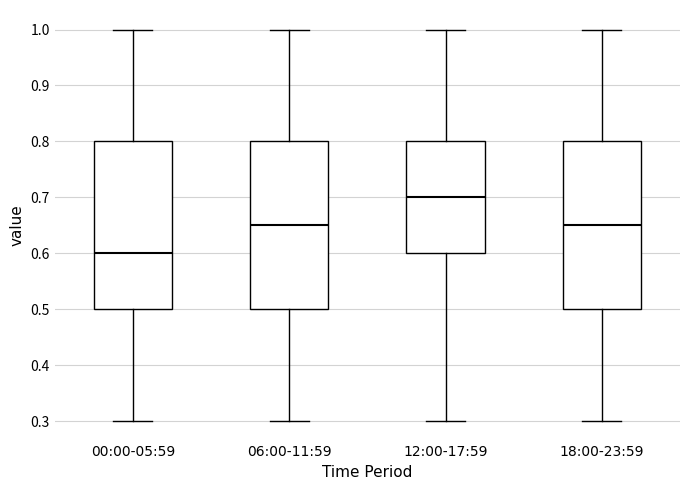

Reading left to right, transcribe this box plot: for each box, give where its median line is, the range the box spans, and where its two whiskers end, as read against the y-axis. The values are not printed on the chart, so give them approximately, as read against the axis.

00:00-05:59: median 0.60, box 0.50 to 0.80, whiskers 0.30 to 1.00
06:00-11:59: median 0.65, box 0.50 to 0.80, whiskers 0.30 to 1.00
12:00-17:59: median 0.70, box 0.60 to 0.80, whiskers 0.30 to 1.00
18:00-23:59: median 0.65, box 0.50 to 0.80, whiskers 0.30 to 1.00